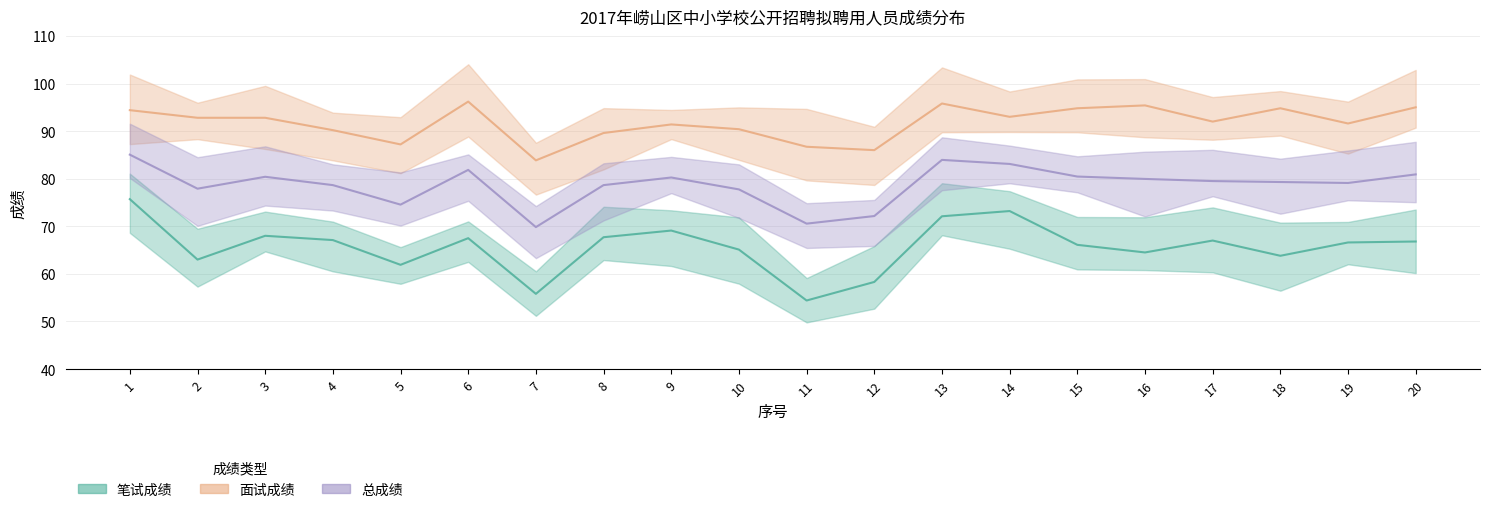

True or false: 笔试成绩 has a value of 32.5 at 12.

False